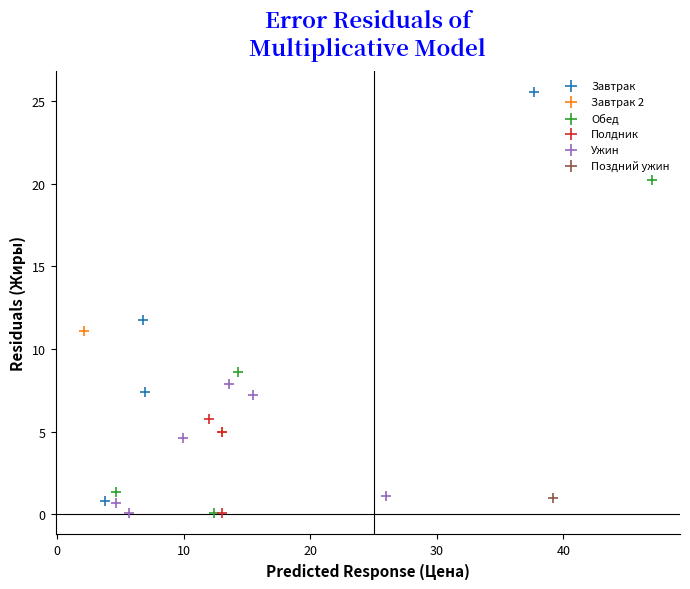

Which series contains the highest Y value?

Завтрак